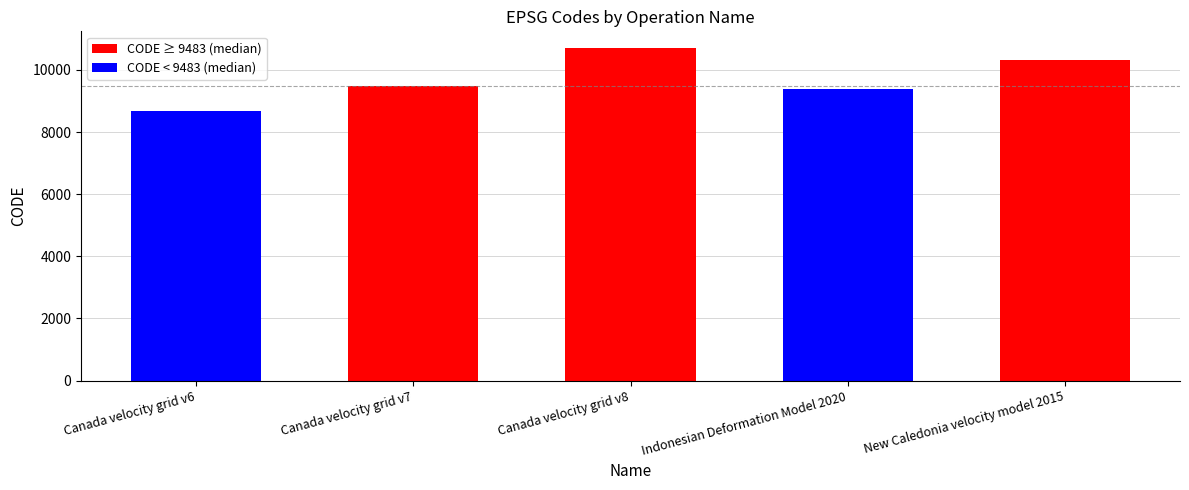

List the labels in order of value, largest first.

Canada velocity grid v8, New Caledonia velocity model 2015, Canada velocity grid v7, Indonesian Deformation Model 2020, Canada velocity grid v6